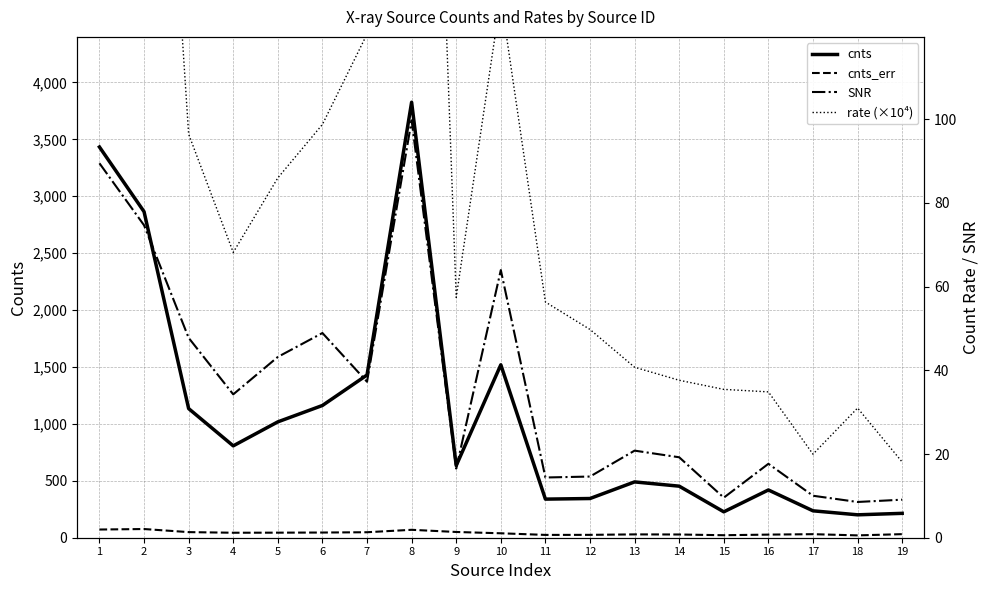

How many lines are shown in the chart?

4